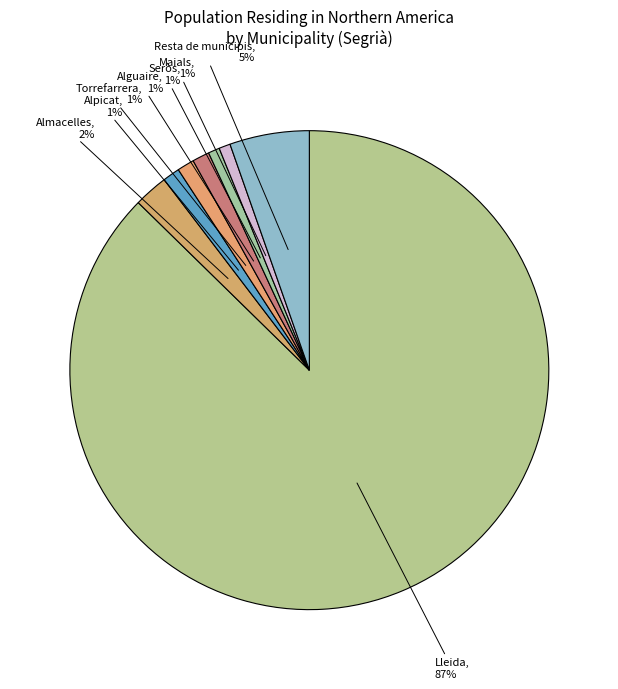

Rank the categories by value from lowest to highest.

Seròs, Maials, Alpicat, Torrefarrera, Alguaire, Almacelles, Resta de municipis, Lleida